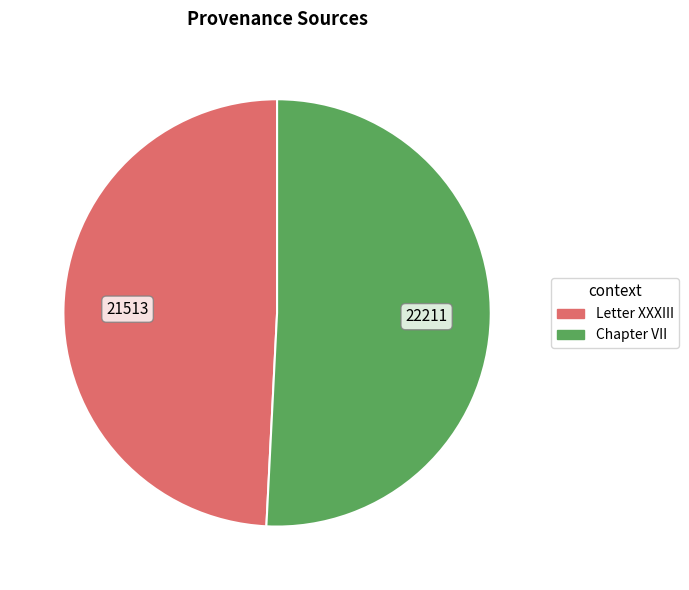

How many slices are in this pie chart?

2